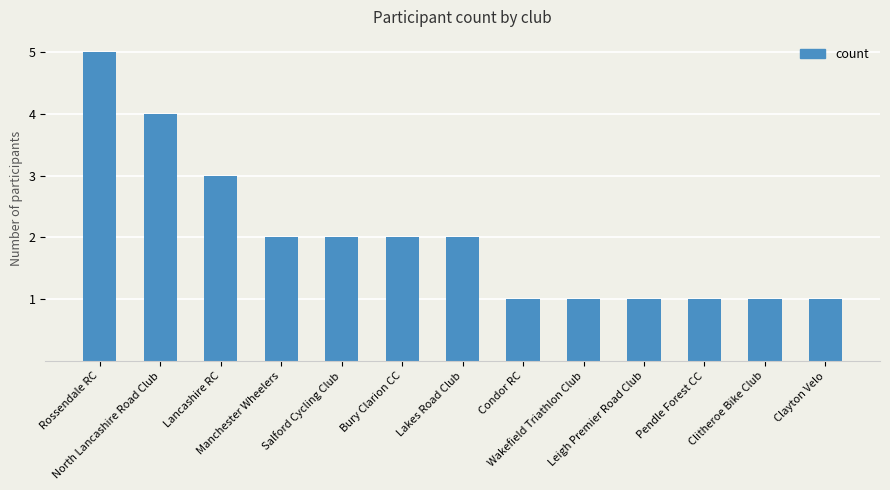

What is the difference between the second highest and minimum values?

3